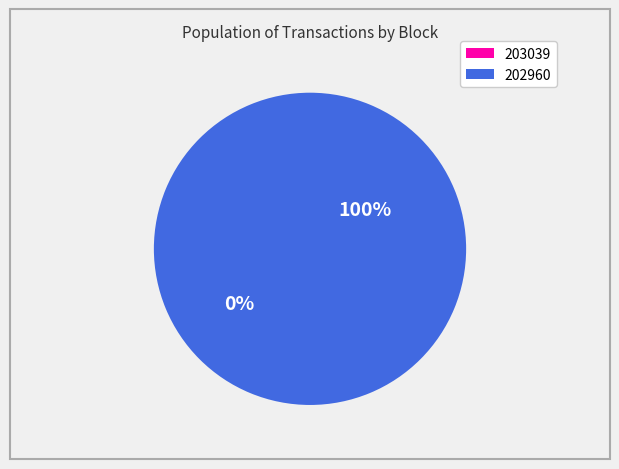

What is the largest slice in the pie chart?

202960